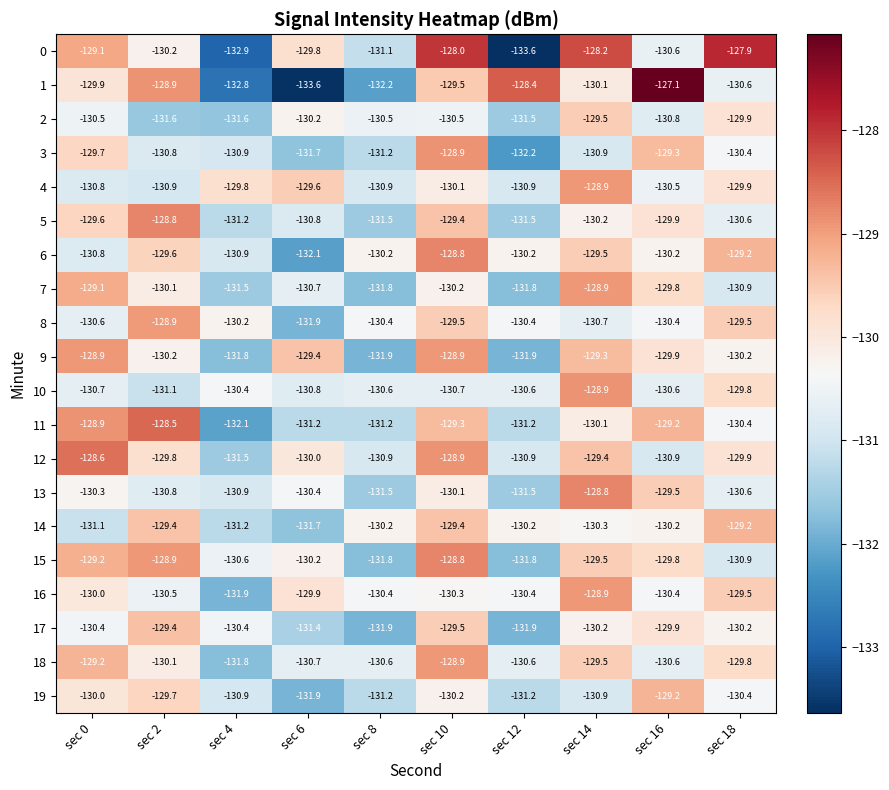

What is the sum of all 4 values?

-1302.3